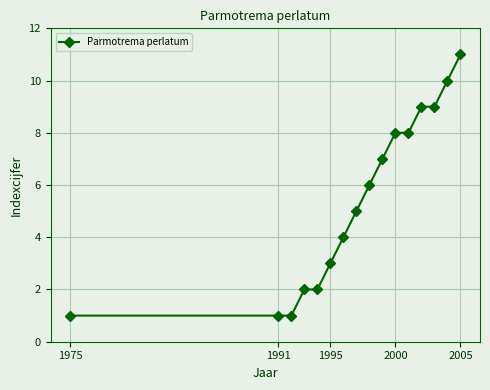

What is the value of the 13th point from the left?

9